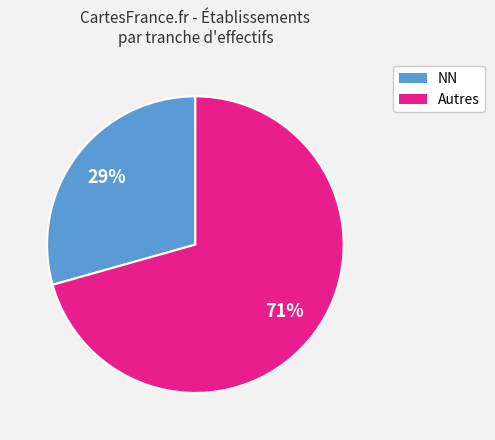

To the nearest percent, what is the average slice percentage?

50%